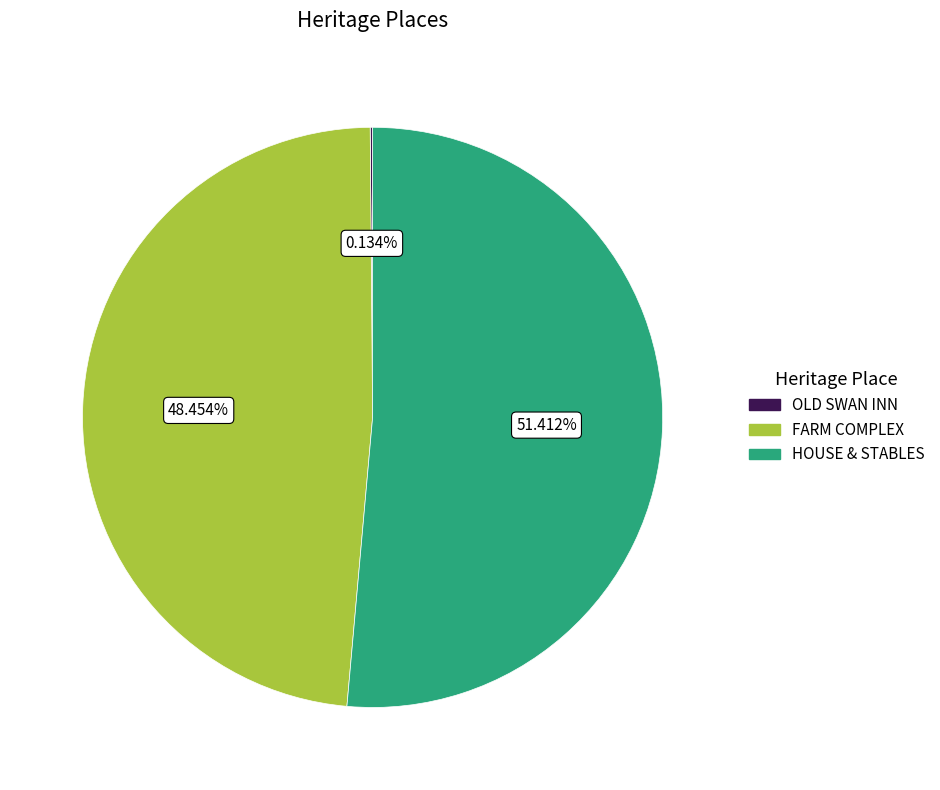

Is there any slice that represents more than half of the pie?

Yes